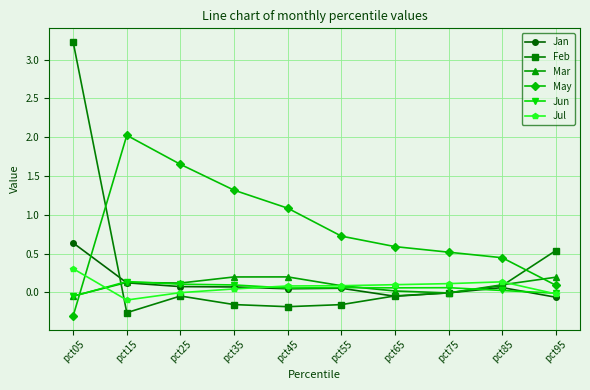

List the series in order of their peak value, highest first.

Feb, May, Jan, Jul, Mar, Jun